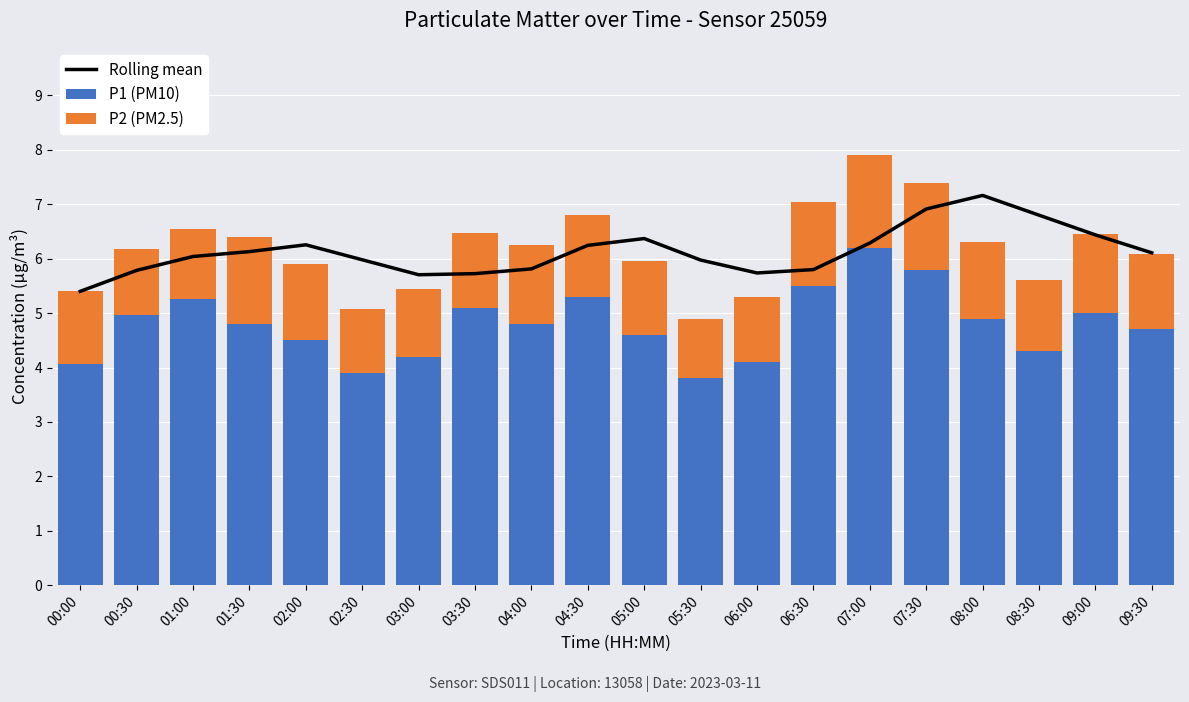

Reading left to right, extract all data points from this chart.

Rolling mean: 00:00=5.4	00:30=5.8	01:00=6.0	01:30=6.1	02:00=6.3	02:30=6.0	03:00=5.7	03:30=5.7	04:00=5.8	04:30=6.2	05:00=6.4	05:30=6.0	06:00=5.7	06:30=5.8	07:00=6.3	07:30=6.9	08:00=7.2	08:30=6.8	09:00=6.4	09:30=6.1
P1 (PM10): 00:00=4.1	00:30=5.0	01:00=5.2	01:30=4.8	02:00=4.5	02:30=3.9	03:00=4.2	03:30=5.1	04:00=4.8	04:30=5.3	05:00=4.6	05:30=3.8	06:00=4.1	06:30=5.5	07:00=6.2	07:30=5.8	08:00=4.9	08:30=4.3	09:00=5.0	09:30=4.7
P2 (PM2.5): 00:00=1.3	00:30=1.2	01:00=1.3	01:30=1.6	02:00=1.4	02:30=1.2	03:00=1.2	03:30=1.4	04:00=1.5	04:30=1.5	05:00=1.3	05:30=1.1	06:00=1.2	06:30=1.5	07:00=1.7	07:30=1.6	08:00=1.4	08:30=1.3	09:00=1.5	09:30=1.4